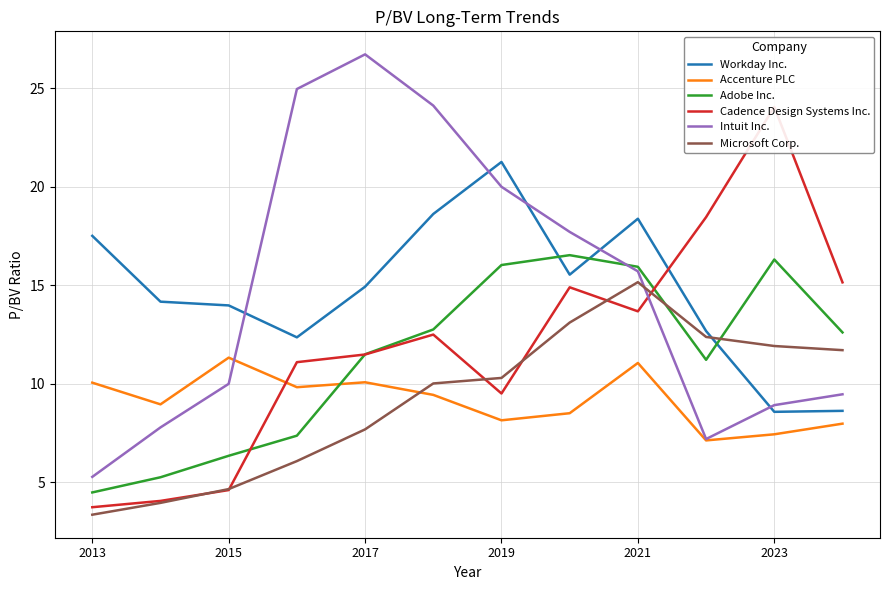

Which series has the widest spread of values?

Intuit Inc.